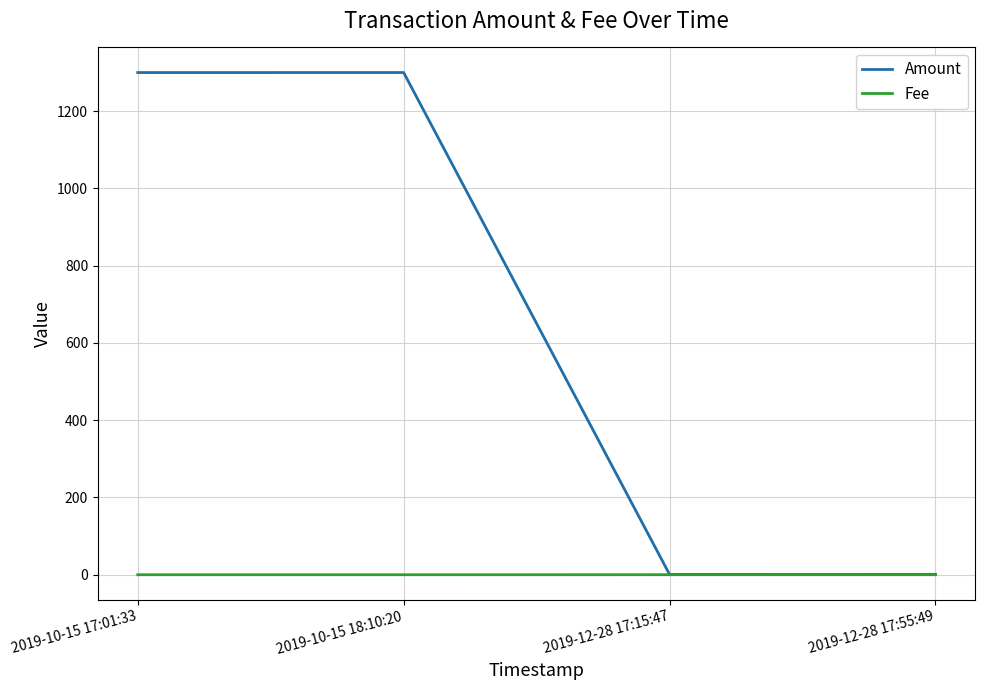

What is the greatest value displayed?

1299.8